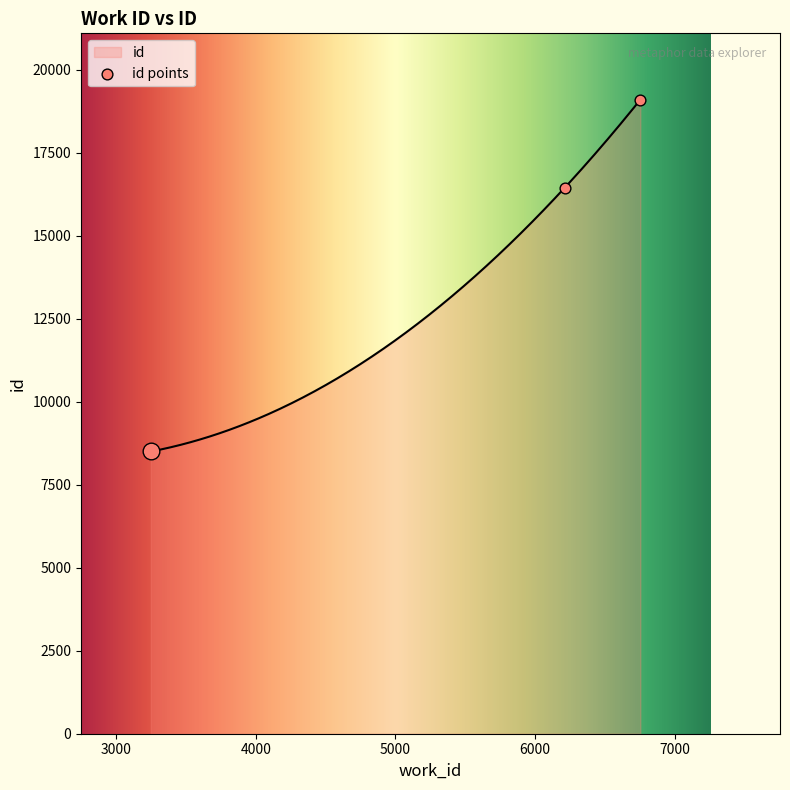

What is the ratio of the value at 6753 to the value at 6213?

1.2